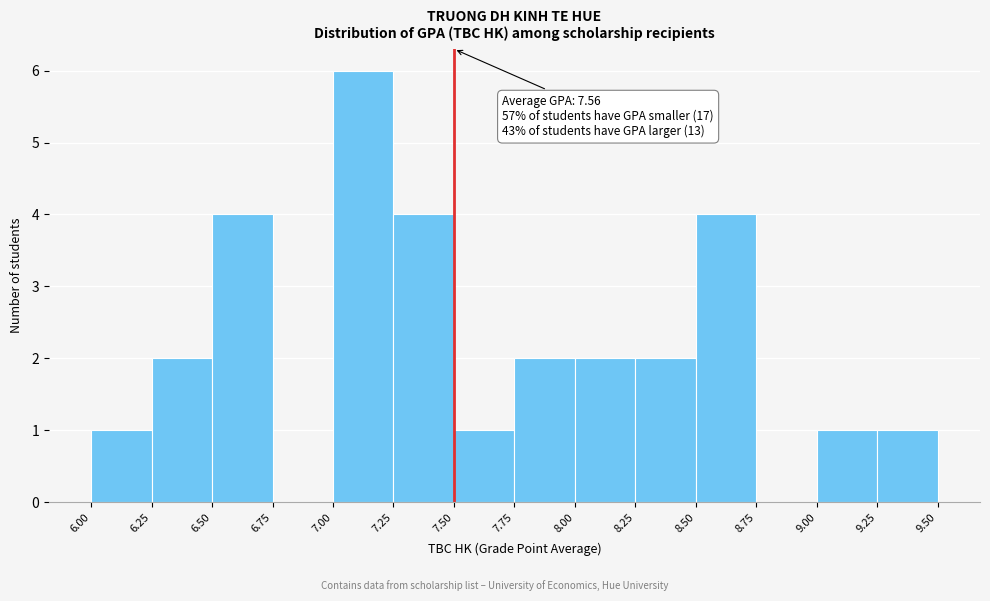

Over which range of the x-axis is the bar tallest?

7.00 to 7.25